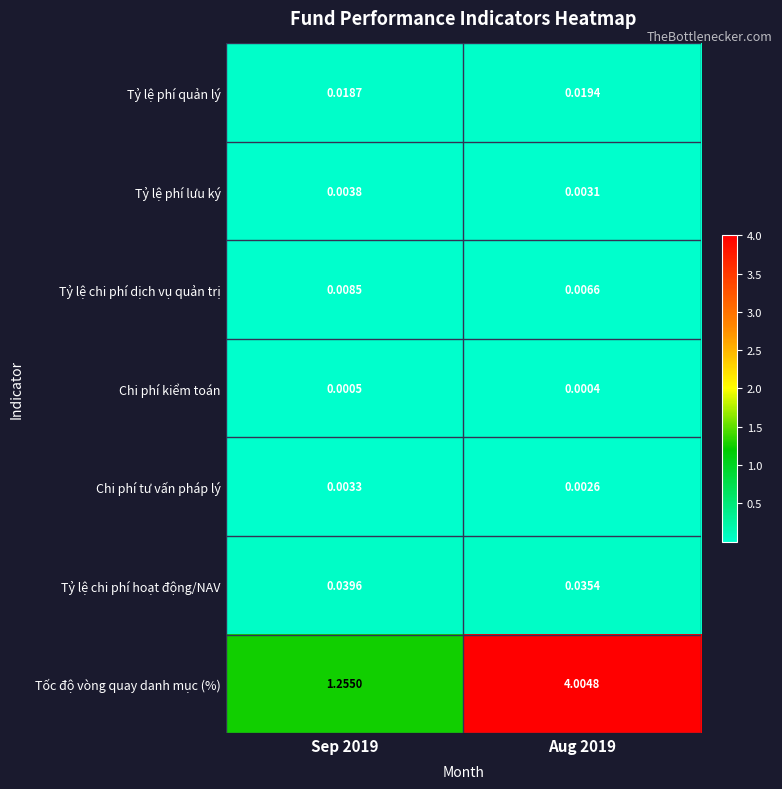

Rank the series by their maximum value, from highest to lowest.

Tốc độ vòng quay danh mục (%), Tỷ lệ chi phí hoạt động/NAV, Tỷ lệ phí quản lý, Tỷ lệ chi phí dịch vụ quản trị, Tỷ lệ phí lưu ký, Chi phí tư vấn pháp lý, Chi phí kiểm toán